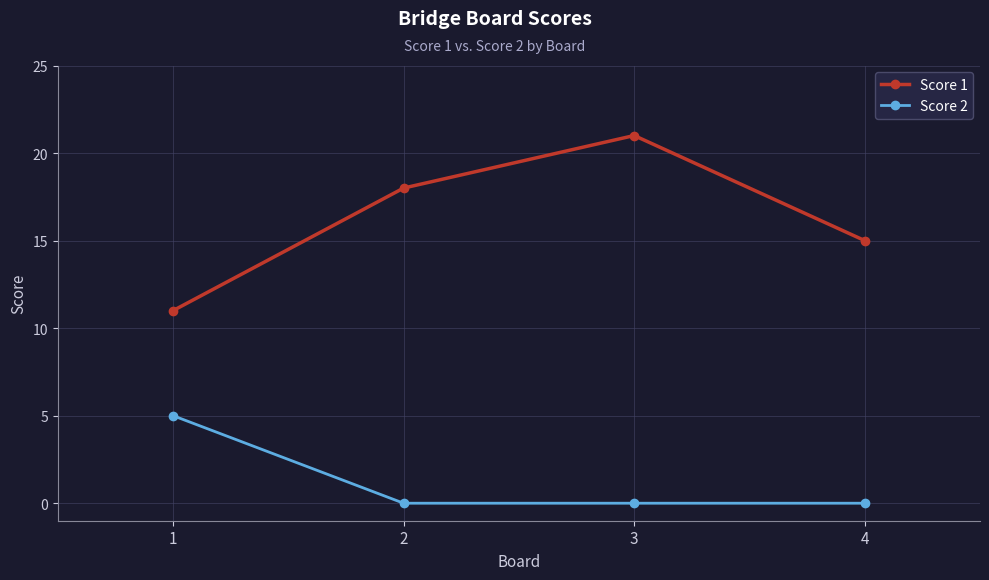

What is the difference between the highest and lowest values at 4?

15